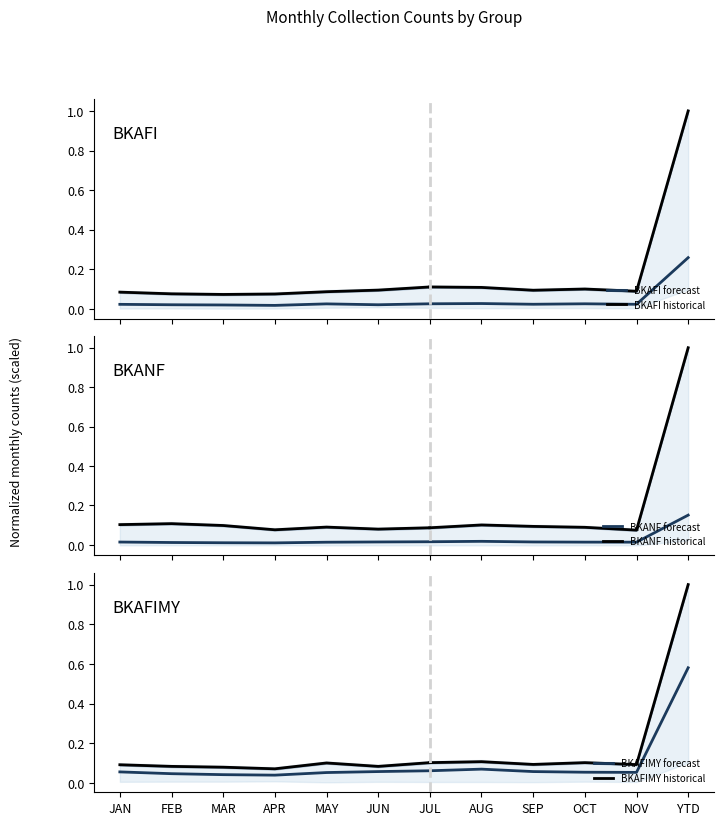

What is the sum of the BKAFIMY values at APR and JAN?

0.1